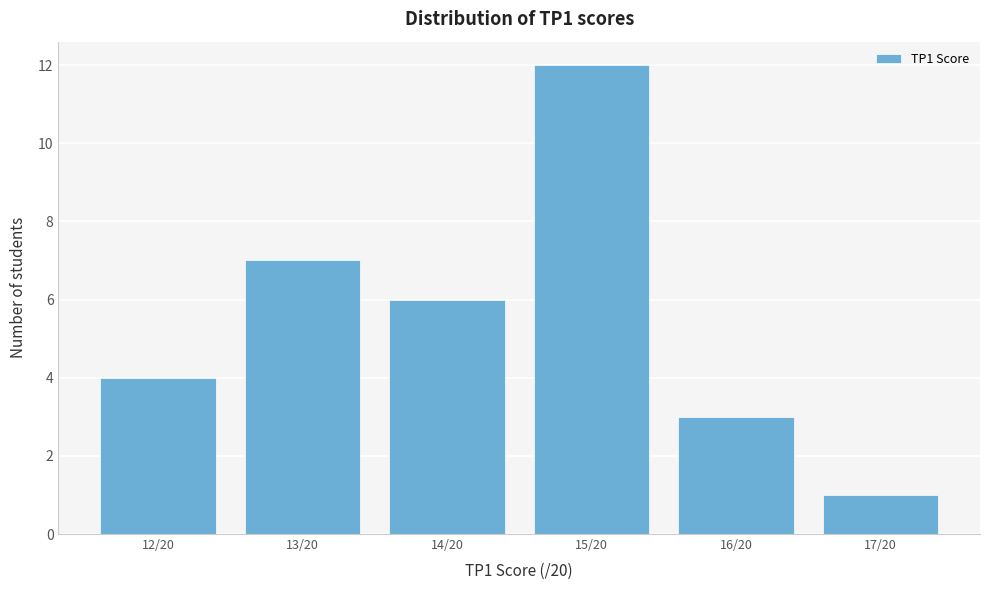

Reading left to right, what are all the values shown in this chart?

12/20=4	13/20=7	14/20=6	15/20=12	16/20=3	17/20=1